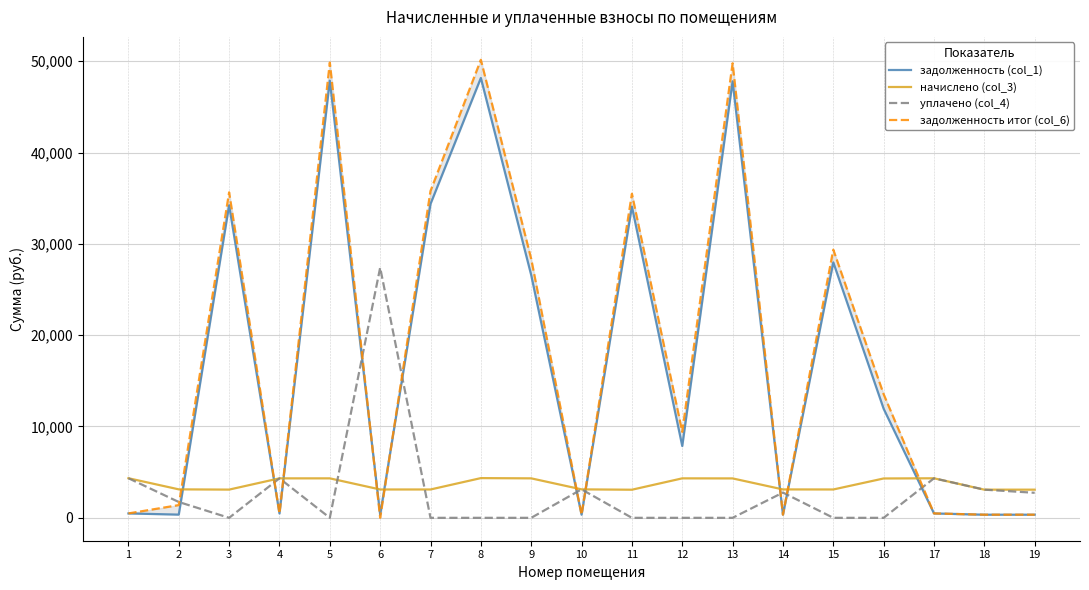

At which label is начислено (col_3) closest to 3712?

2